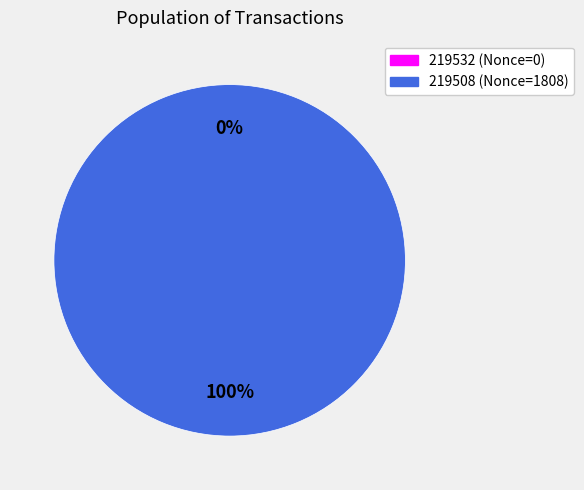

Does 219532 represent more than half of the total?

No